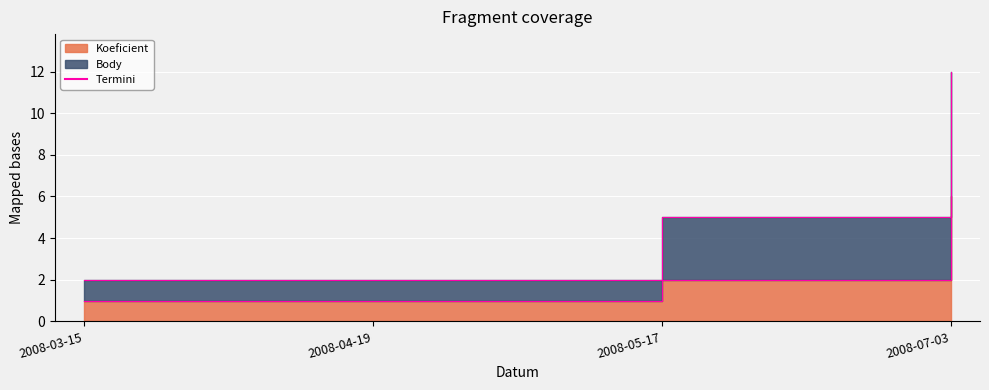

What is the total value across all series at 2008-05-17?

7